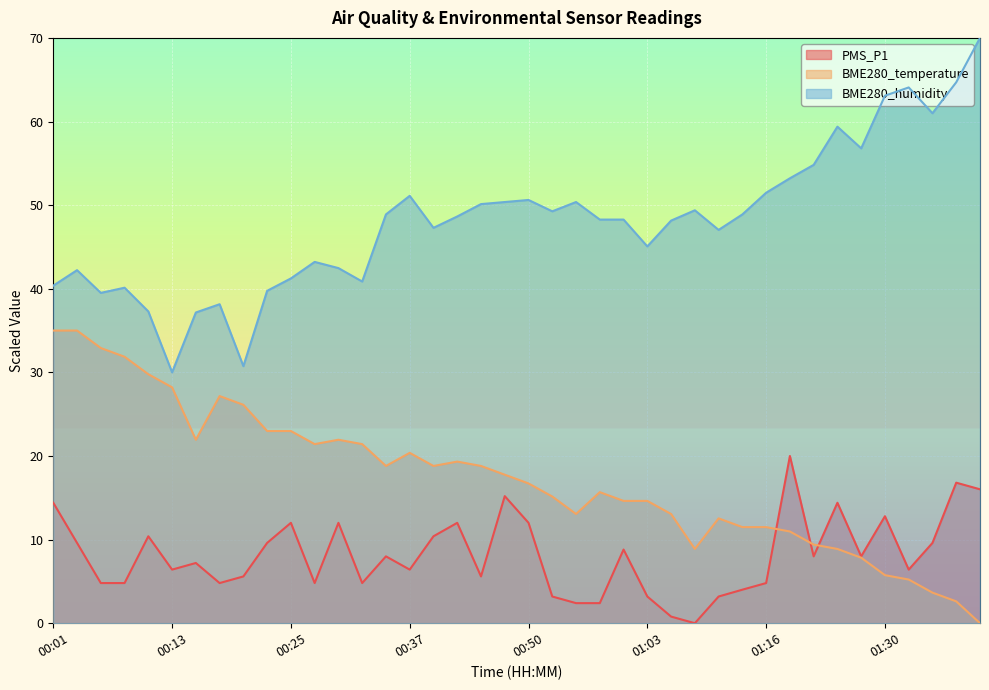

In BME280_temperature, how many points are higher than both neighbors (excluding endpoints)?

6